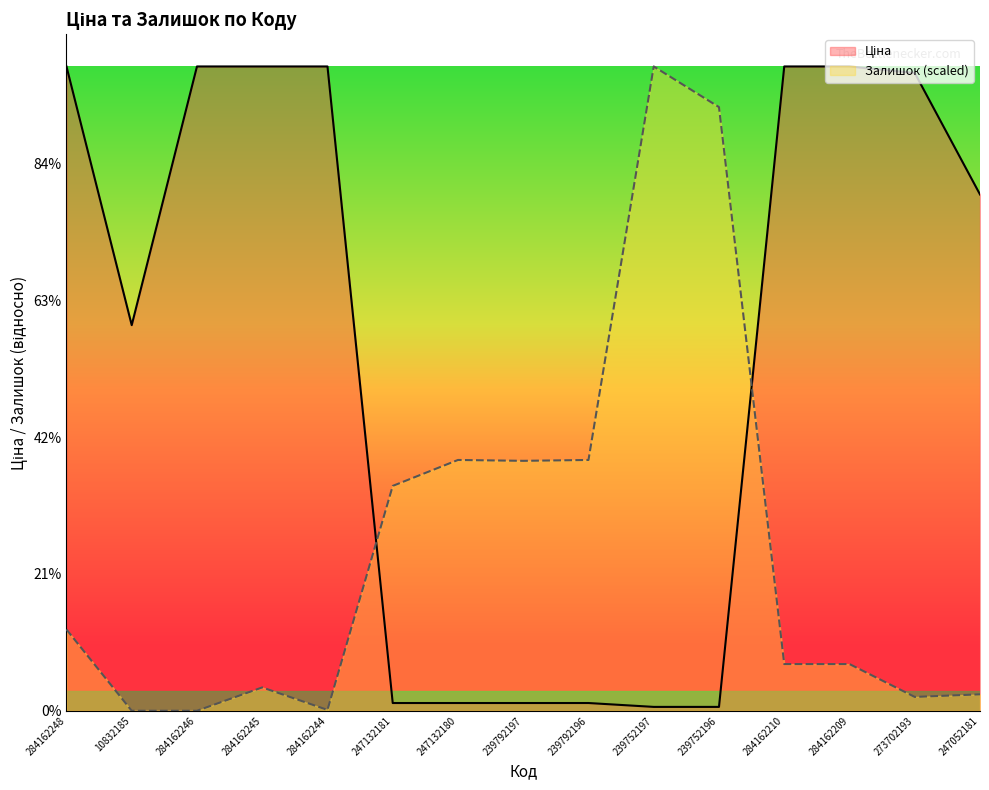

Which category has the highest value across all series?

284162248